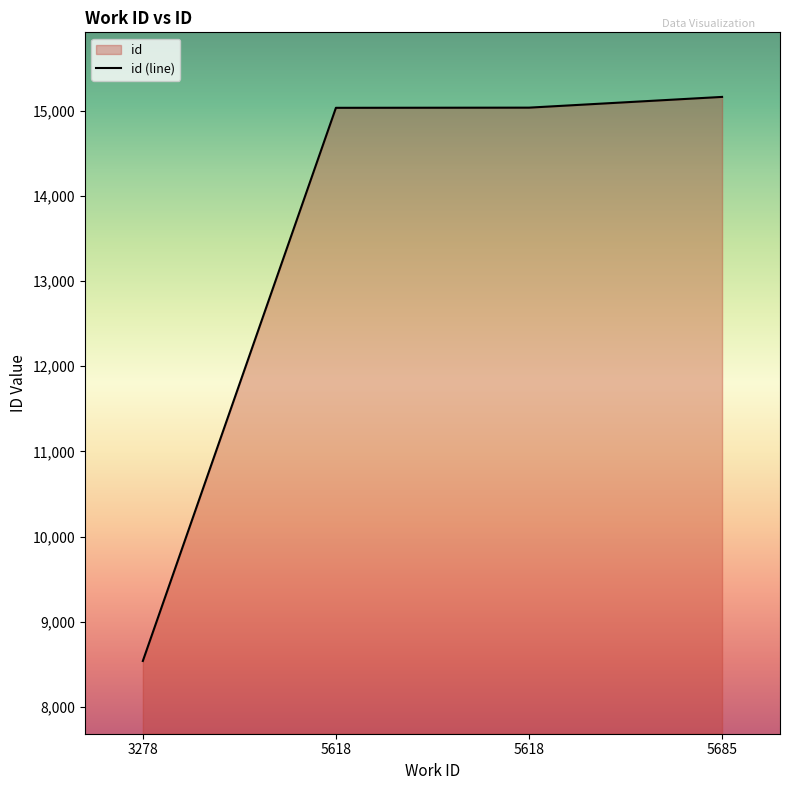

What is the ratio of the value at 3278 to the value at 5618?

0.6